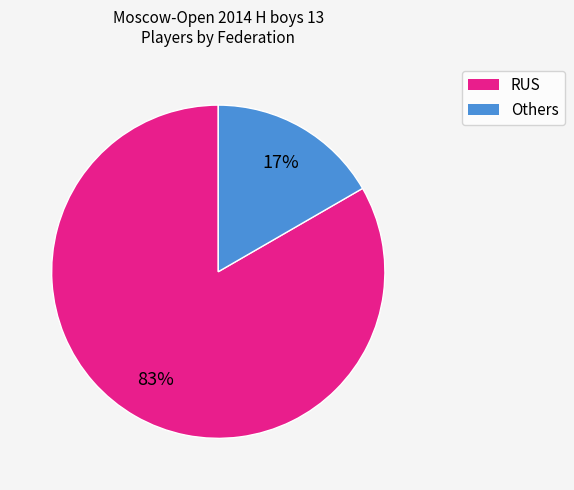

Is there a majority slice in this chart?

Yes